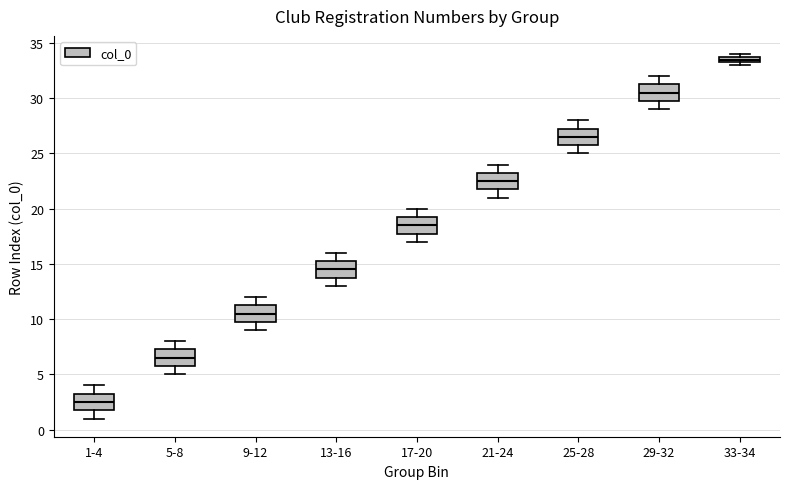

Where is the lower edge of the box for 13-16 on the y-axis? The values are not printed on the chart, so give them approximately, as read against the axis.

14.0